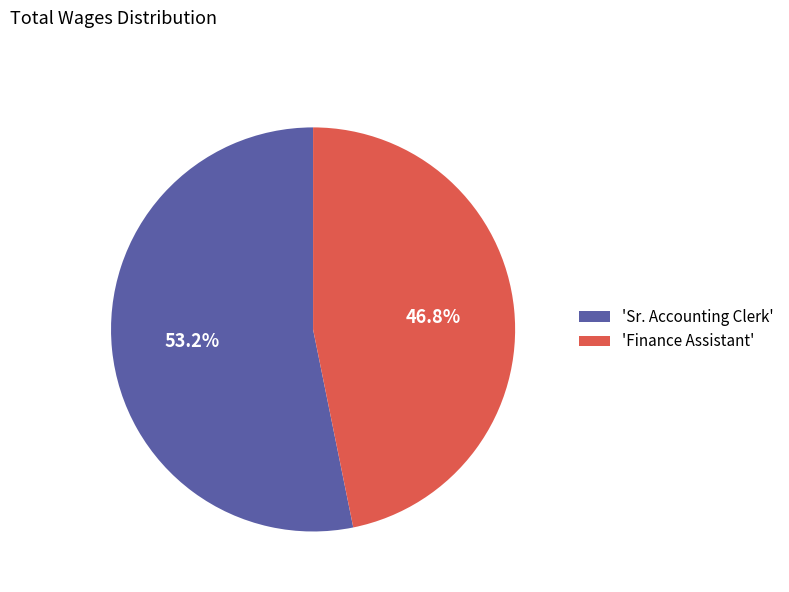

Which has a higher value, 'Finance Assistant' or 'Sr. Accounting Clerk'?

'Sr. Accounting Clerk'